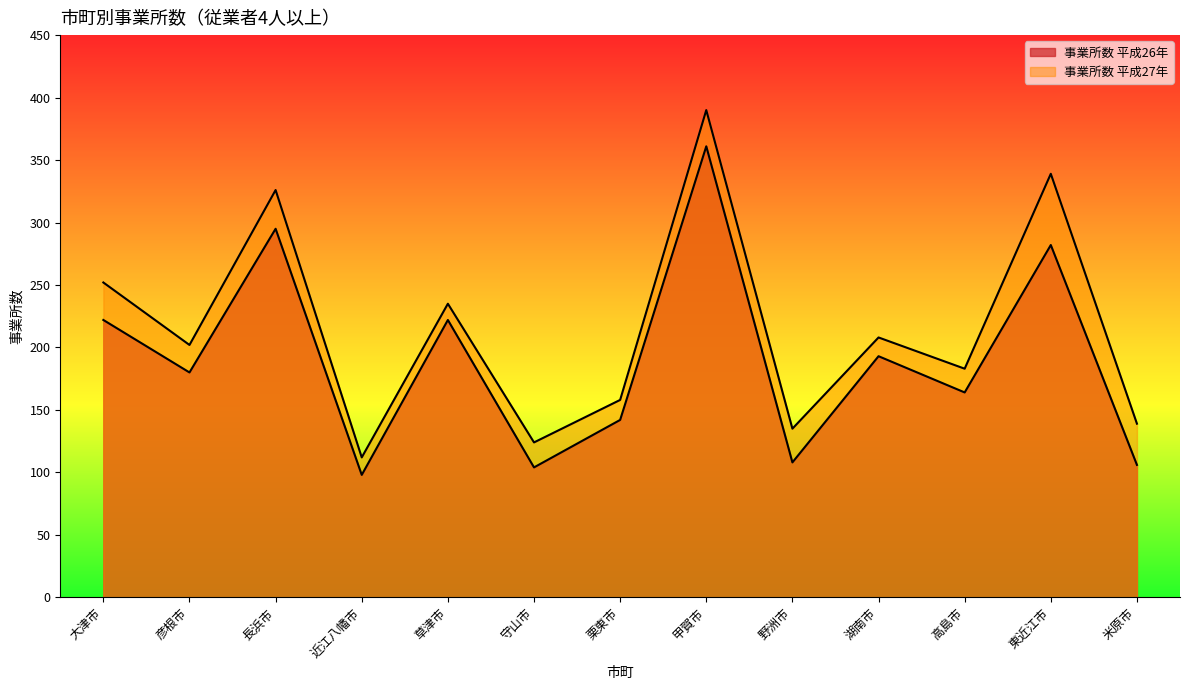

At which category is the sum across all series the highest?

甲賀市